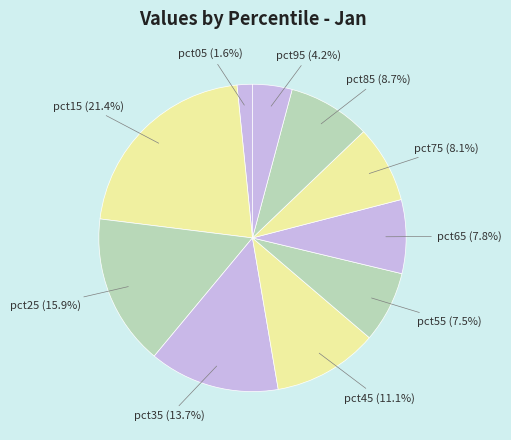

Is there any slice that represents more than half of the pie?

No